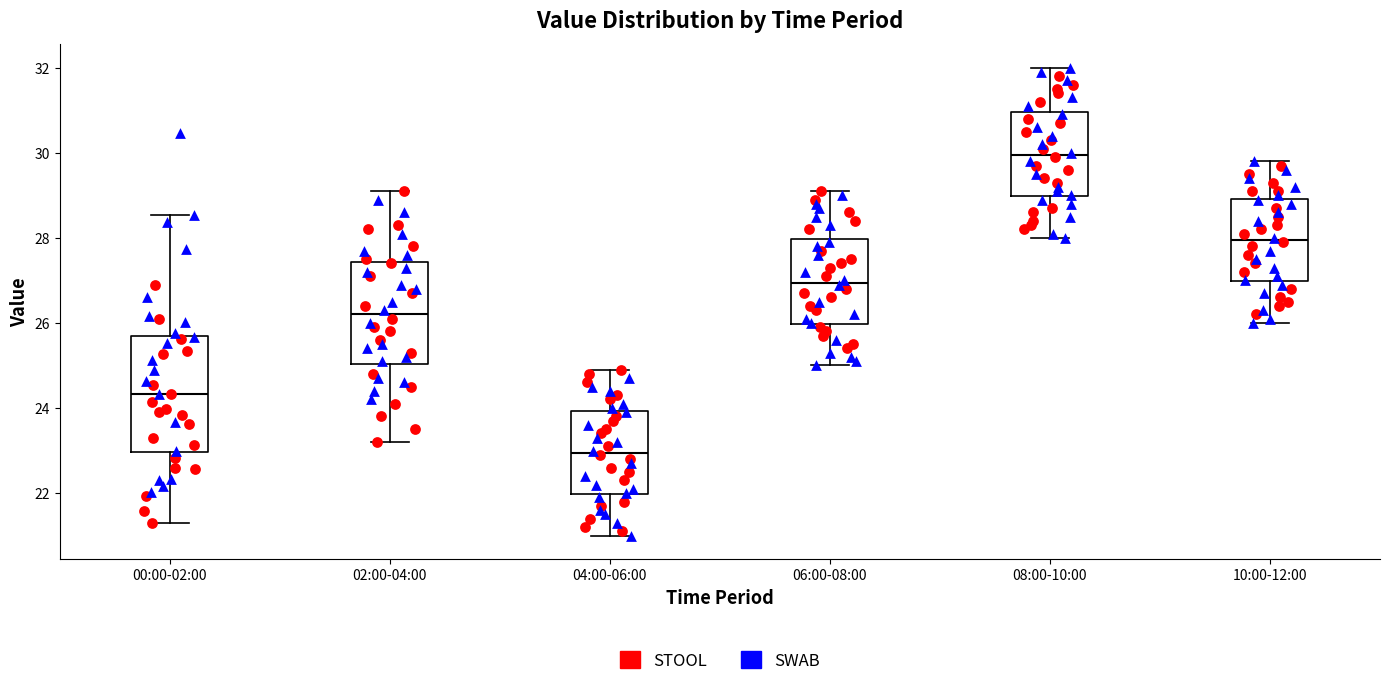

Where does the median line of the box for 04:00-06:00 sit on the y-axis? The values are not printed on the chart, so give them approximately, as read against the axis.

23.0